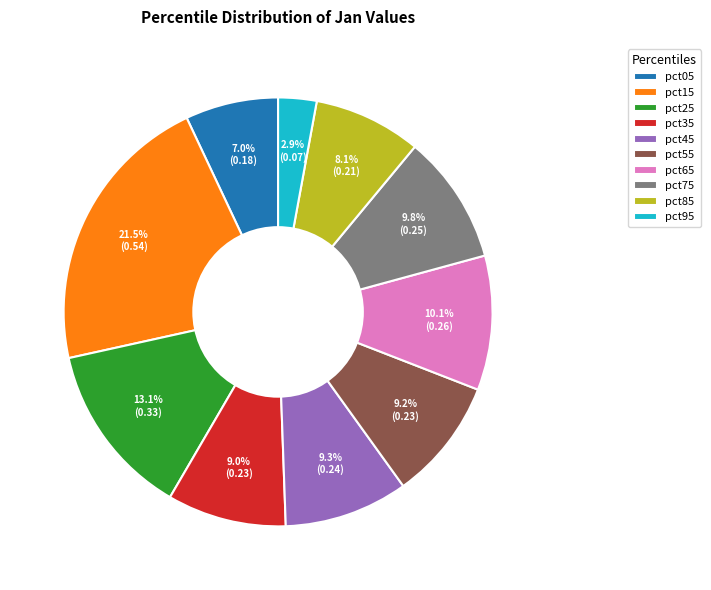

To the nearest percent, what portion does pct45 represent?

9%